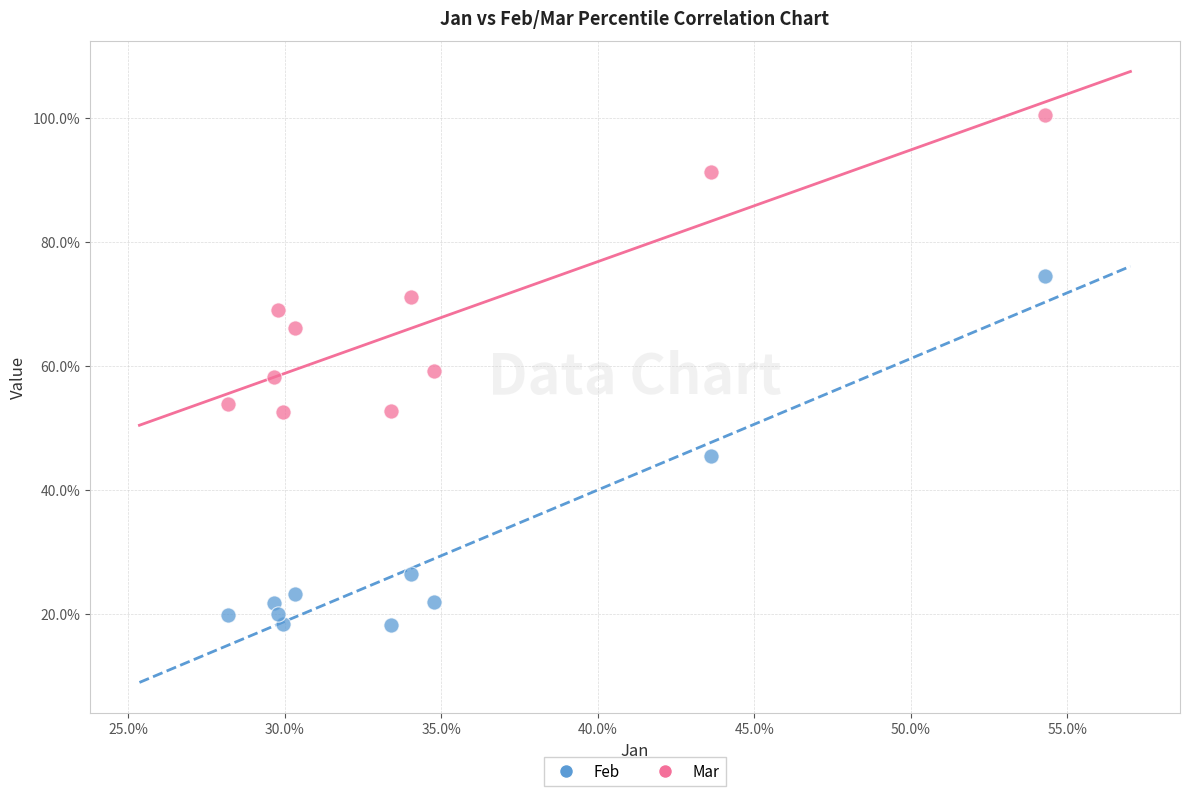

Which series has the widest spread of Y values?

Feb